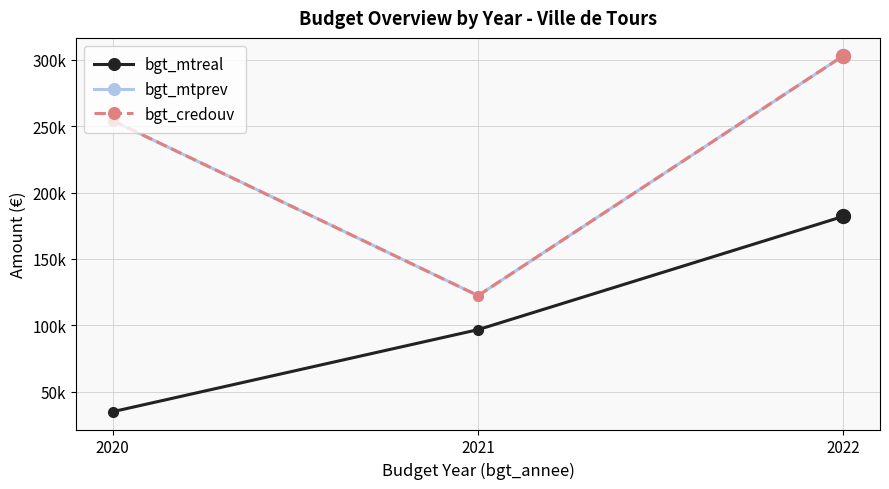

Which has a higher value, 2020 or 2021?

2021